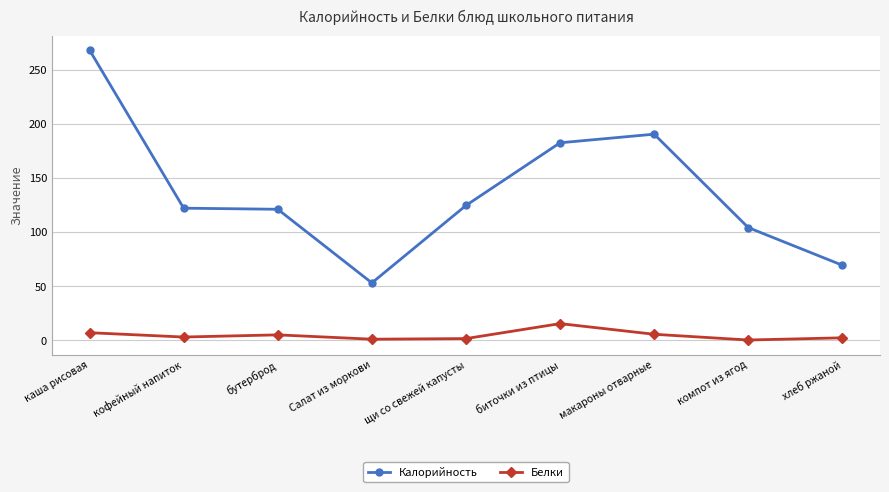

True or false: Калорийность has a value of 69.3 at хлеб ржаной.

True